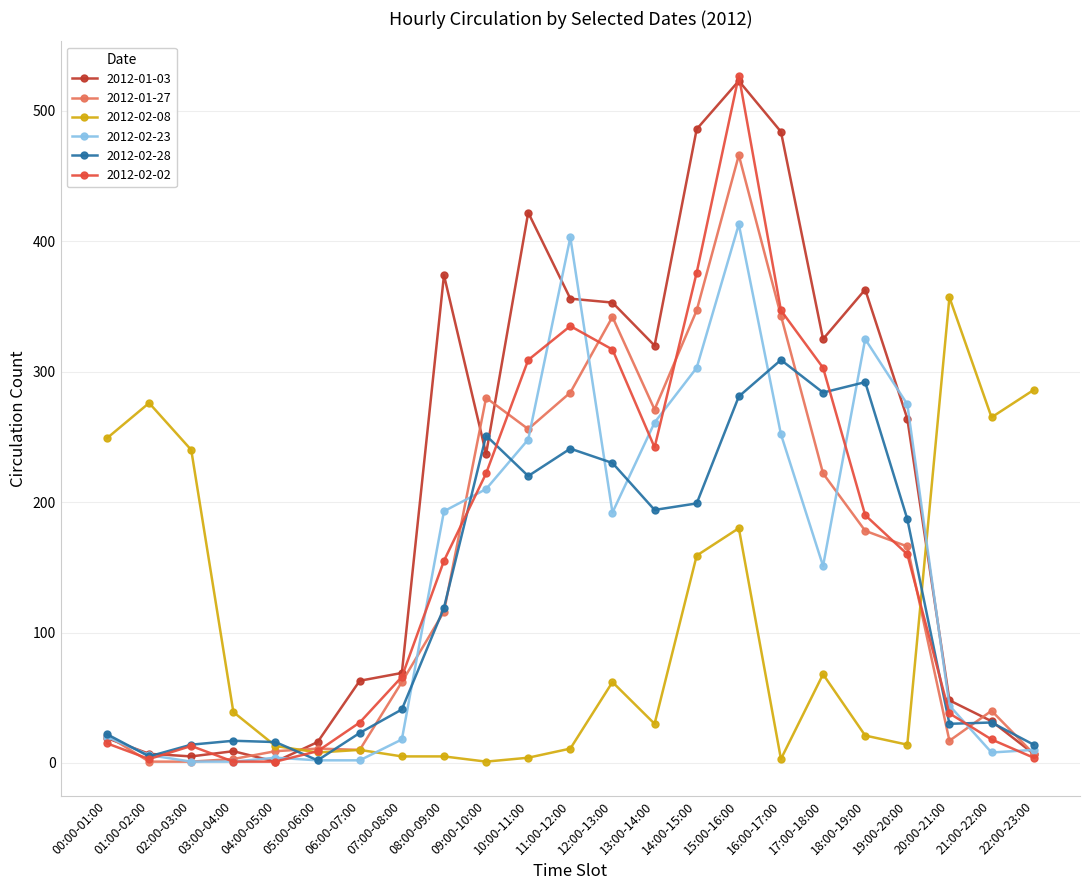

At which category is the sum across all series the highest?

15:00-16:00